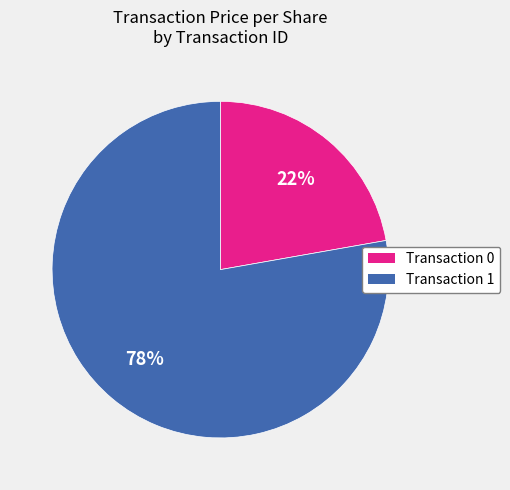

Count the number of slices in the pie.

2